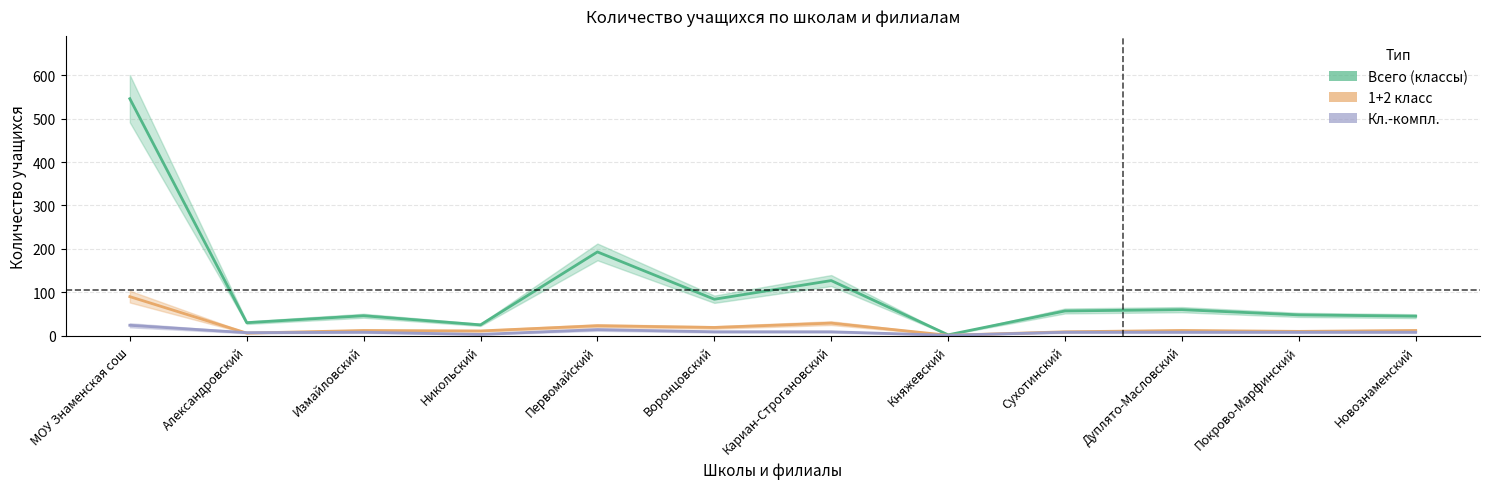

Reading right to left, transcribe all the data shown in this chart.

Всего (классы): 45	48	60	57	2	127	84	193	25	46	30	546
1+2 класс: 12	10	12	9	1	29	19	23	11	12	6	90
Кл.-компл.: 8	8	8	8	1	9	9	14	3	8	7	24